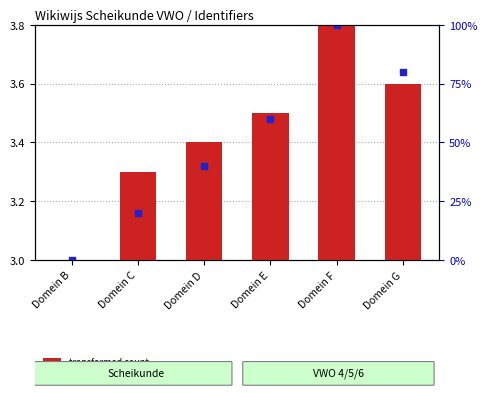

Which series contains the lowest Y value?

transformed count